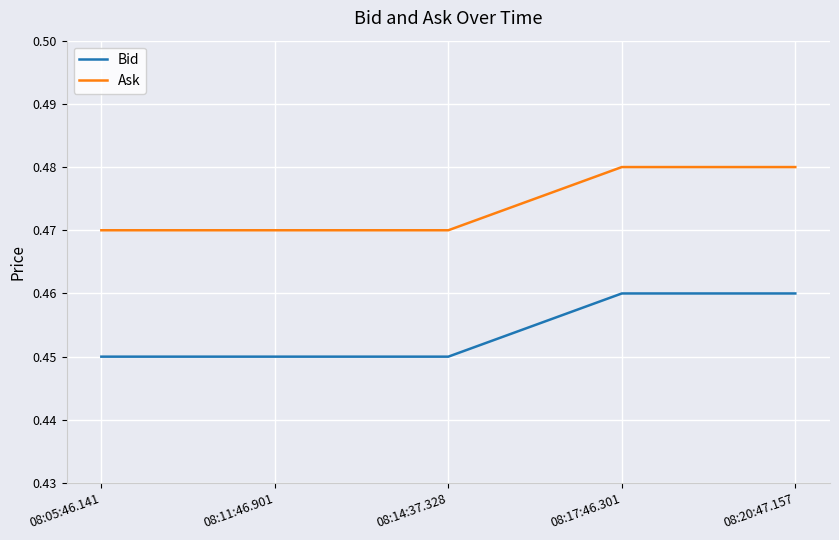

True or false: Ask has a value of 0.8 at 08:14:37.328.

False